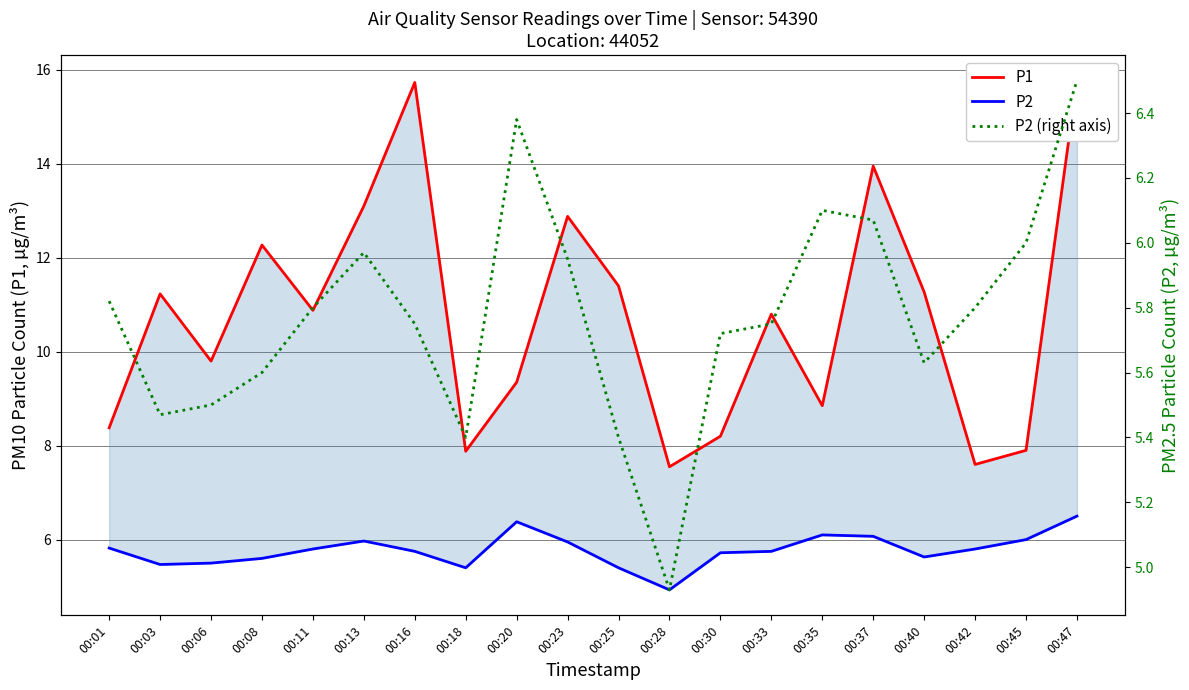

What is the approximate value of P2 (right axis) at 00:47?

6.5